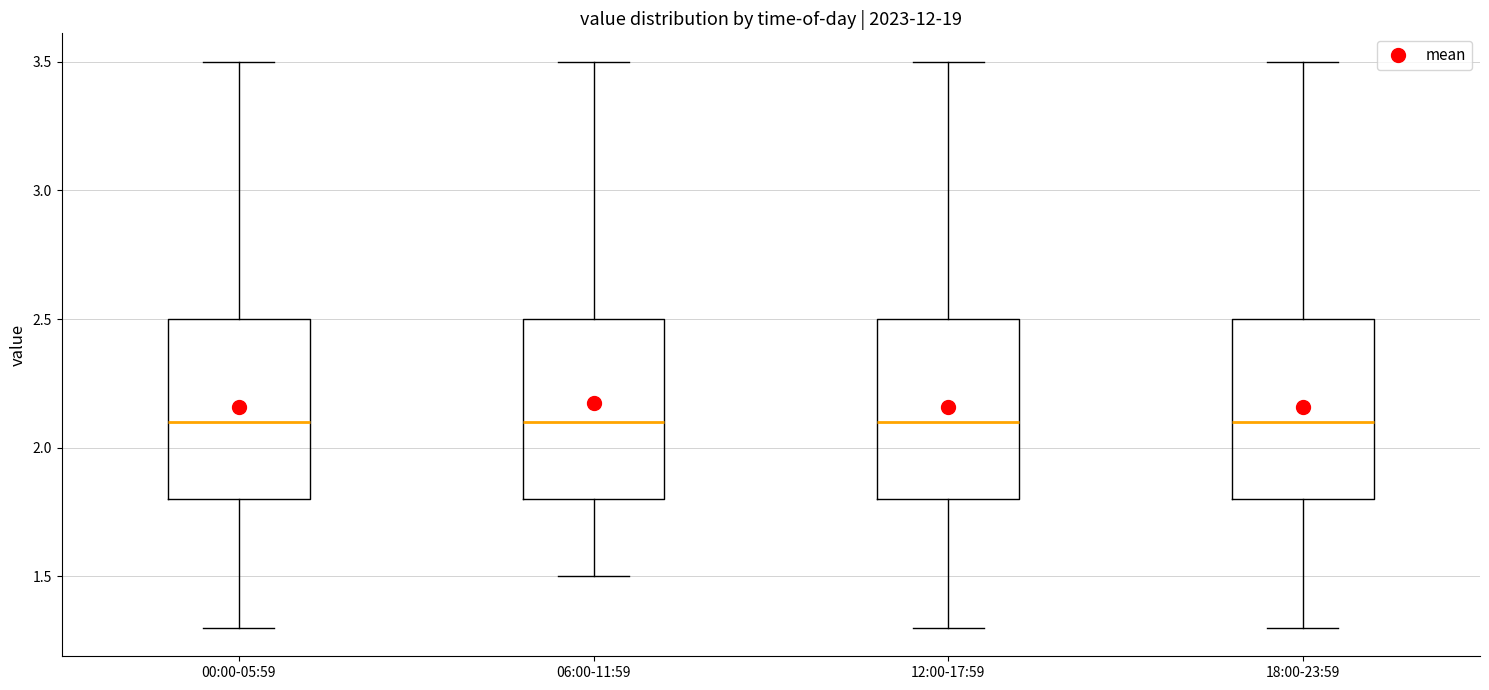

Where does the lower whisker of the box for 00:00-05:59 end on the y-axis? The values are not printed on the chart, so give them approximately, as read against the axis.

1.3